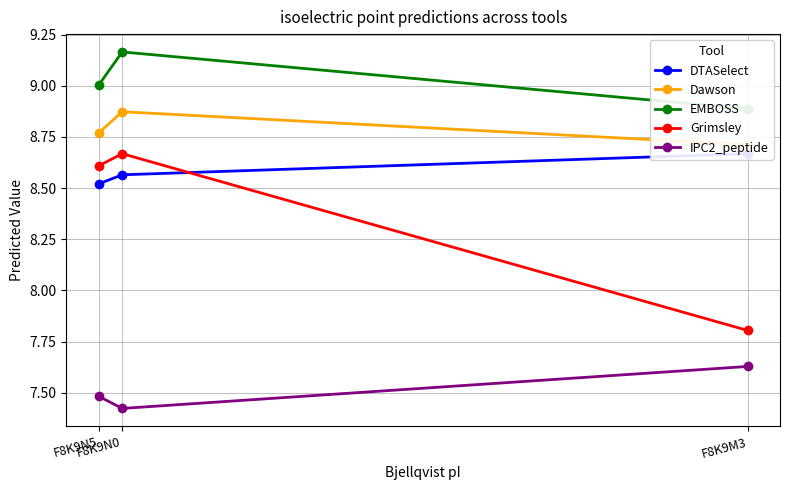

Which series has the widest spread of values?

Grimsley